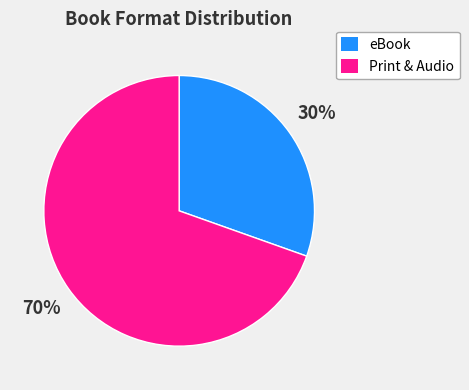

Does any single category account for the majority?

Yes